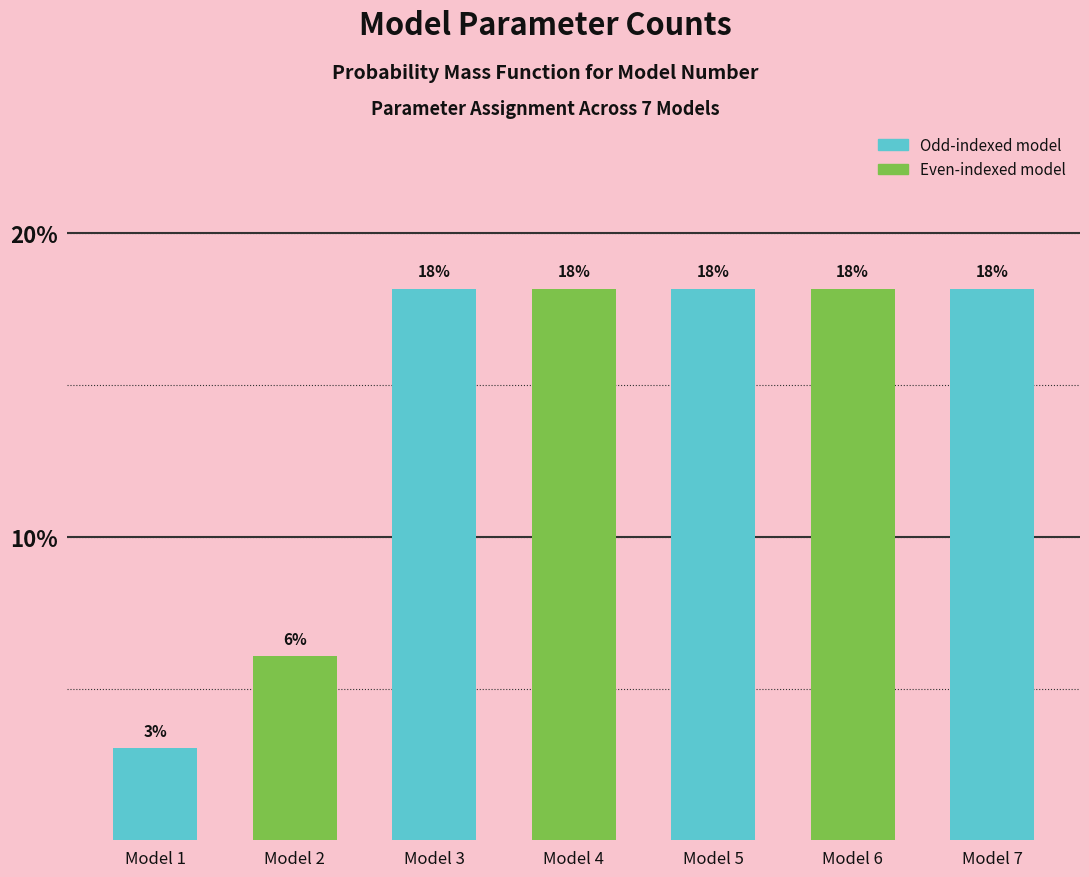

Are the bars horizontal?

No